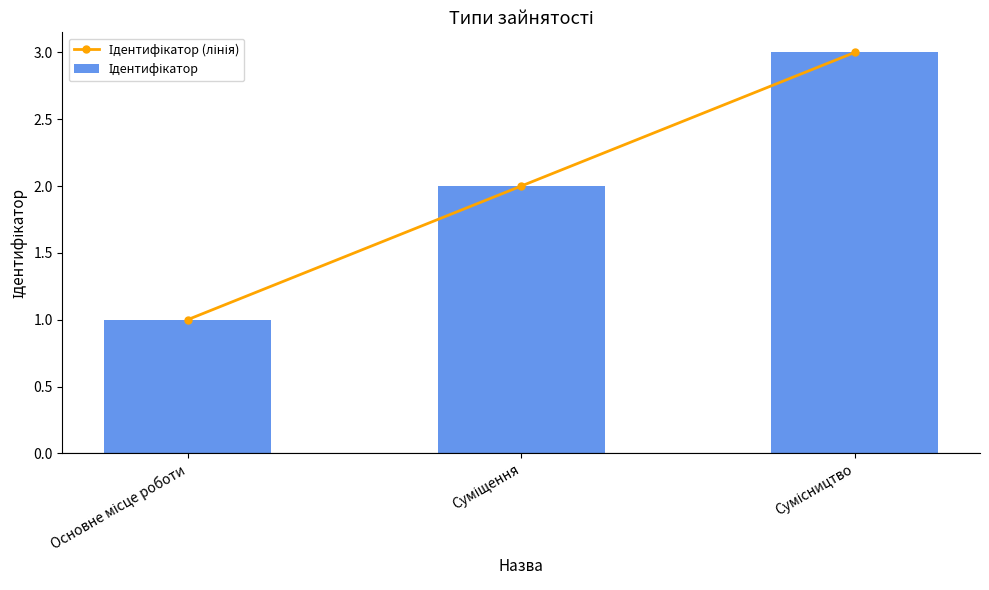

Where does the Ідентифікатор series first go above 2?

Сумісництво